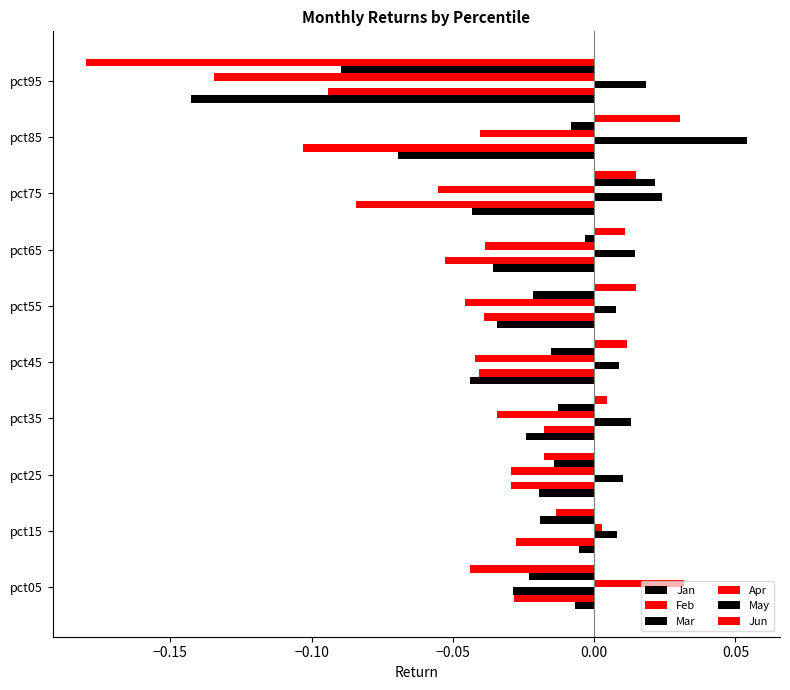

Which series has the widest spread of values?

Jun